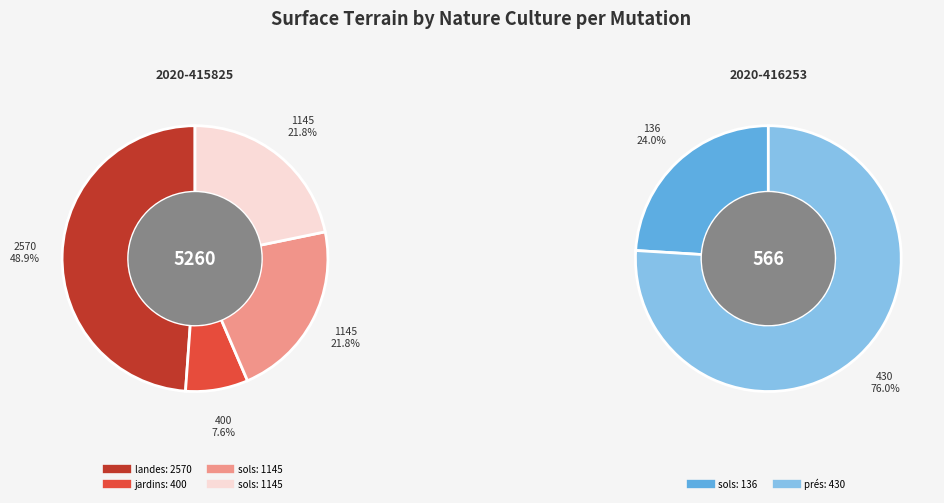

Is 2020-415825 sols (Maison) the majority of the pie?

No